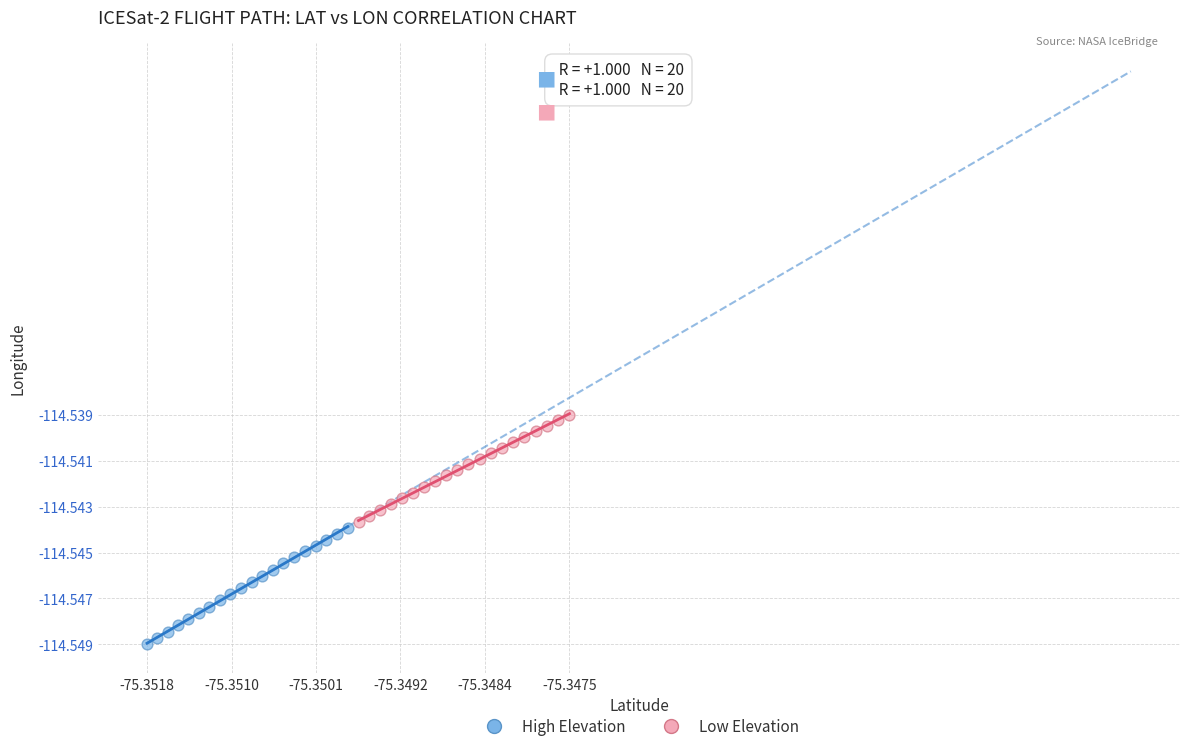

What are all the series names shown in the legend?

High Elevation, Low Elevation